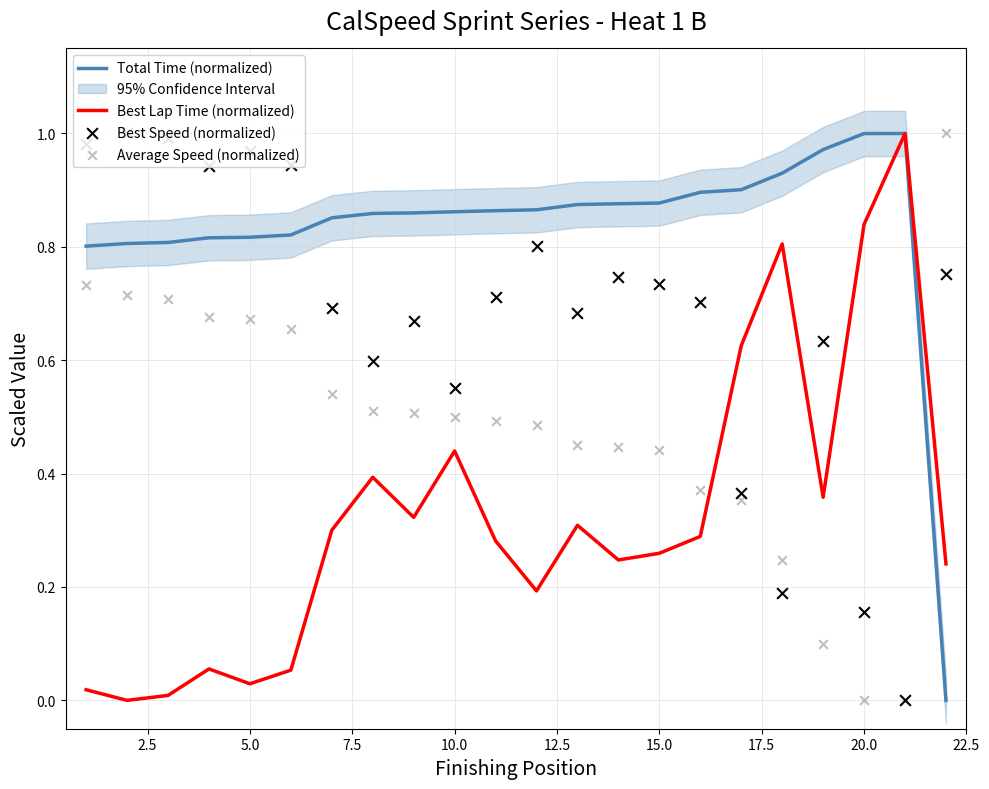

At how many categories does at least one series exceed 0?

22